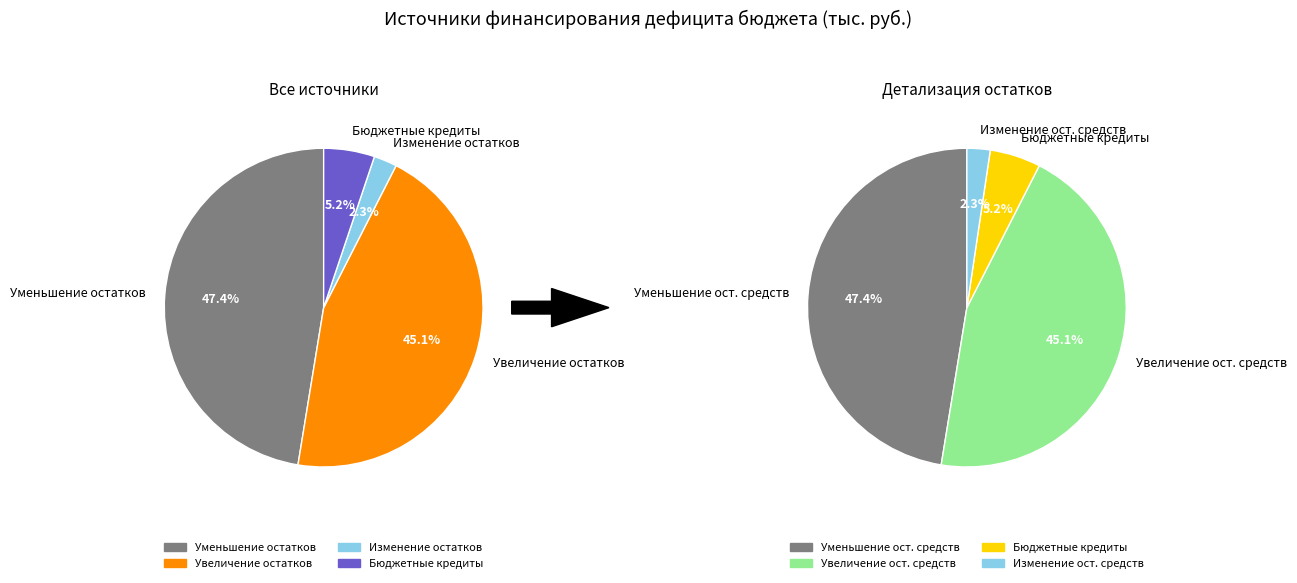

Is there any slice that represents more than half of the pie?

No